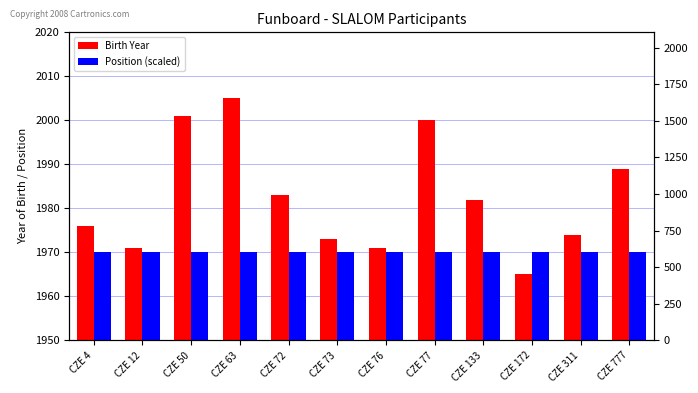

Count the number of categories in the chart.

12